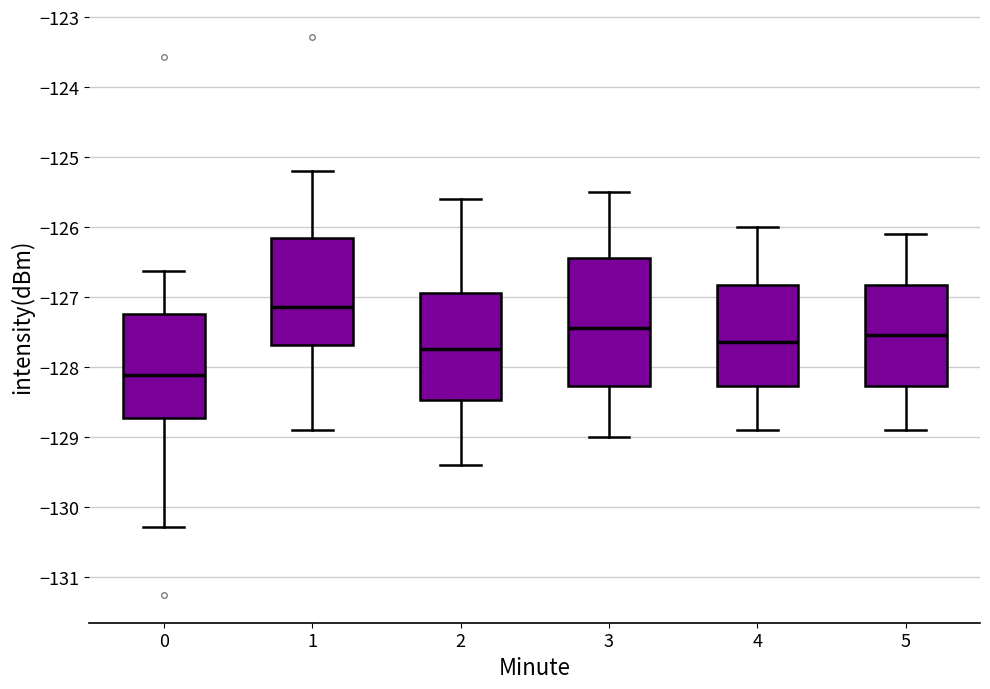

Reading left to right, transcribe this box plot: for each box, give where its median line is, the range the box spans, and where its two whiskers end, as read against the y-axis. The values are not printed on the chart, so give them approximately, as read against the axis.

0: median -128.1, box -128.7 to -127.2, whiskers -130.3 to -126.6
1: median -127.1, box -127.7 to -126.2, whiskers -128.9 to -125.2
2: median -127.7, box -128.5 to -126.9, whiskers -129.4 to -125.6
3: median -127.4, box -128.3 to -126.4, whiskers -129.0 to -125.5
4: median -127.6, box -128.3 to -126.8, whiskers -128.9 to -126.0
5: median -127.5, box -128.3 to -126.8, whiskers -128.9 to -126.1